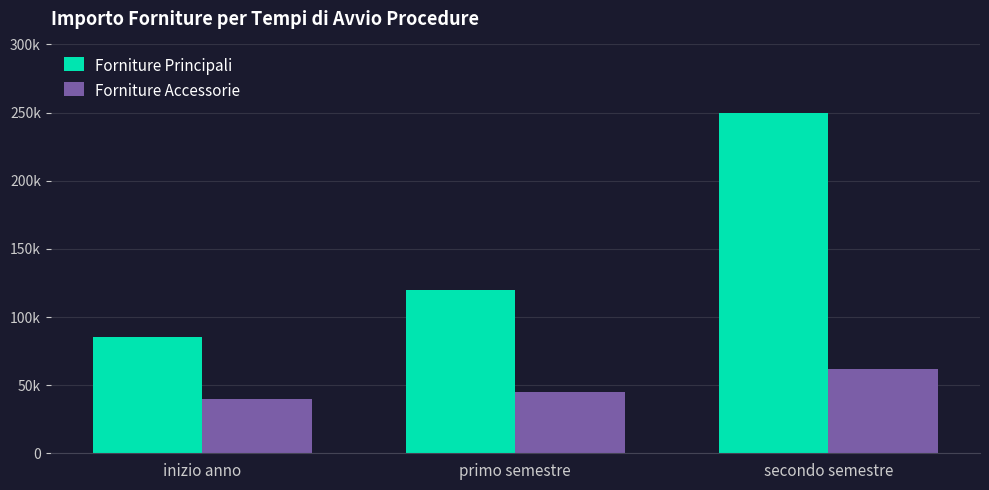

What is the minimum value shown in the chart?

40000